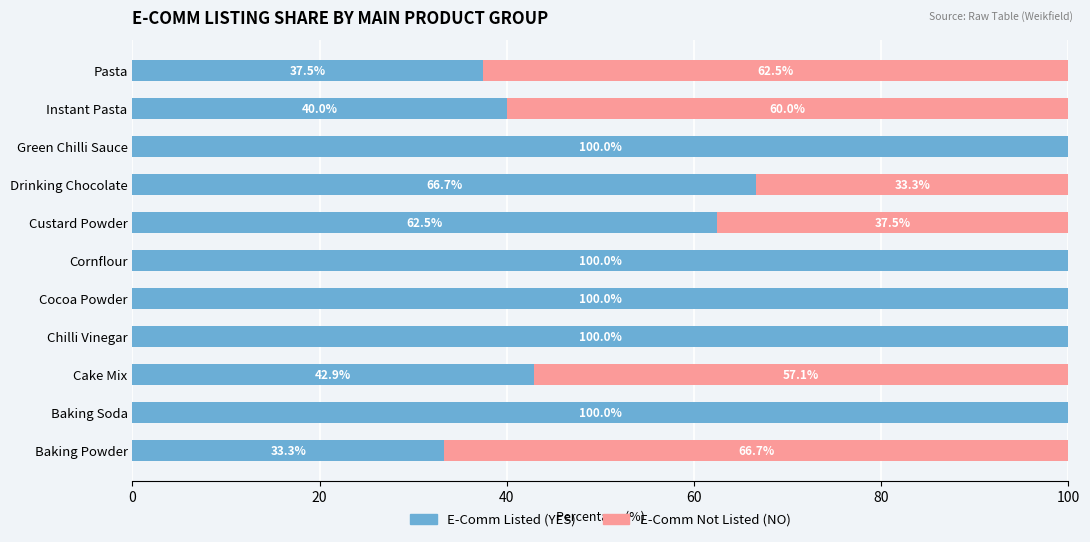

What is the maximum value for E-Comm Listed (YES)?

100.0